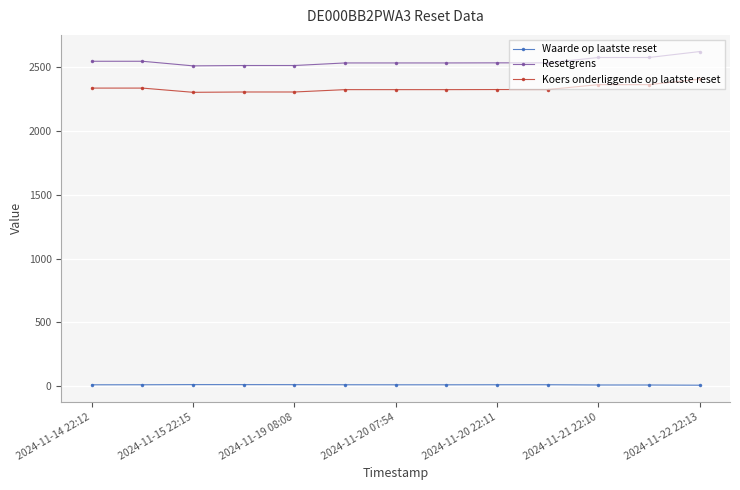

At how many categories does at least one series exceed 433?

13